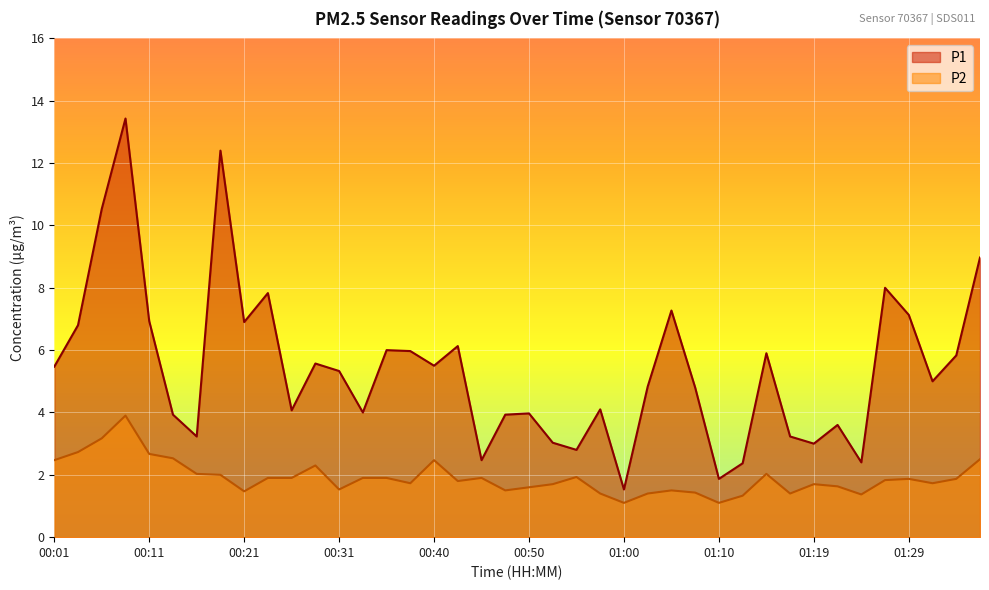

Is it true that P1 equals 3.6 at 01:24?

False